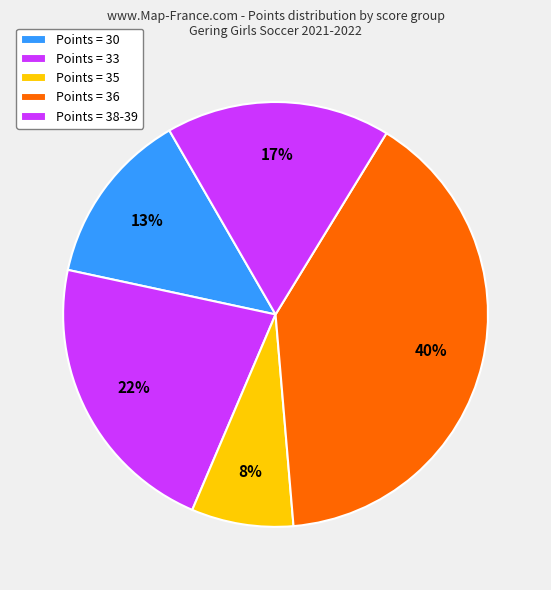

Does any single category account for the majority?

No